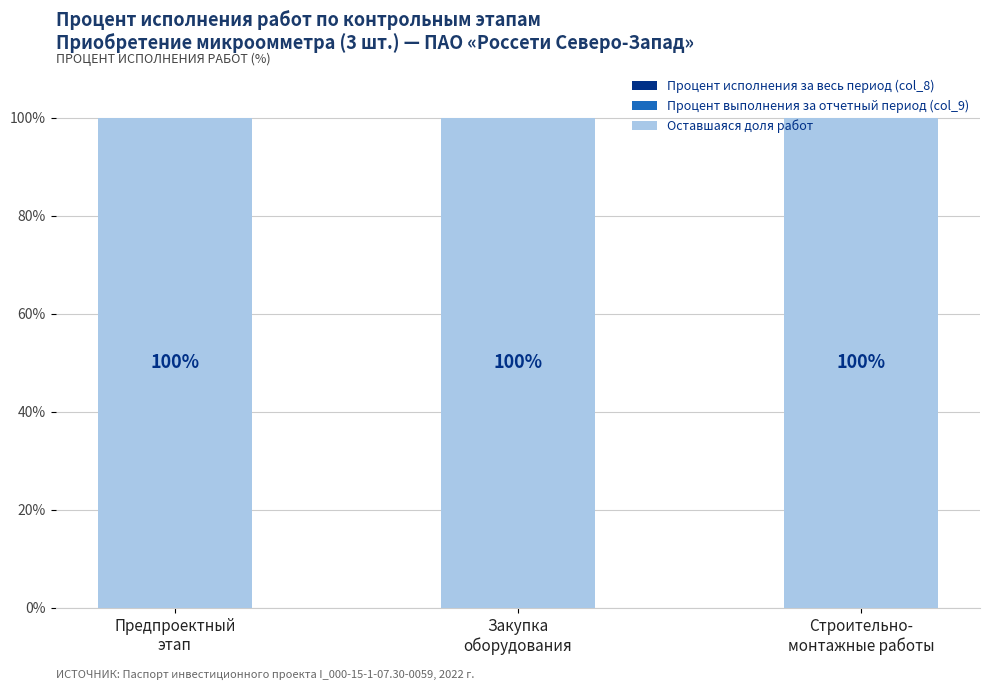

List the labels in order of Процент выполнения за отчетный период (col_9) value, largest first.

Предпроектный
этап, Закупка
оборудования, Строительно-
монтажные работы